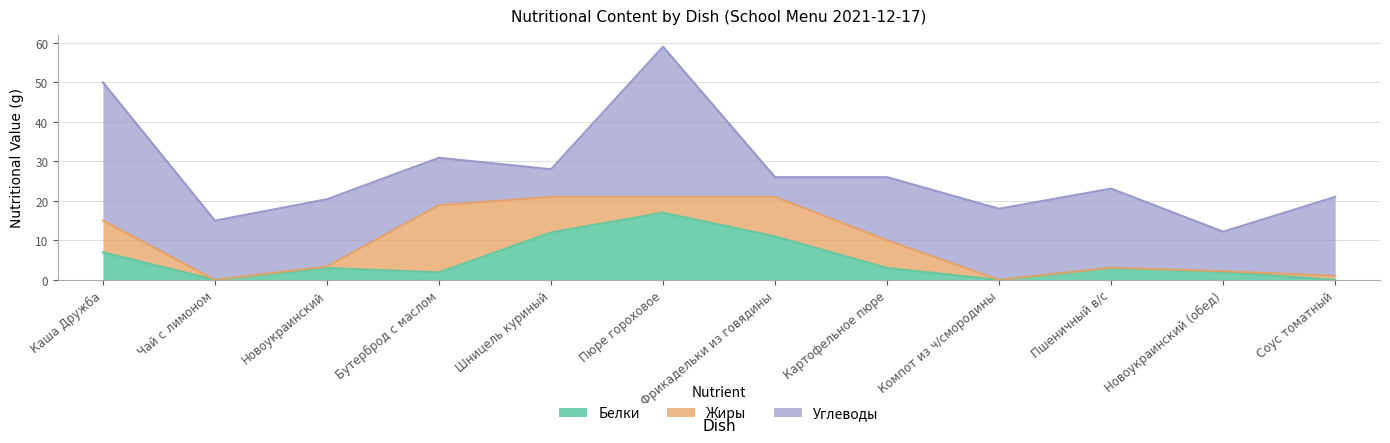

Where do Углеводы and Жиры first cross each other?

Новоукраинский and Бутерброд с маслом